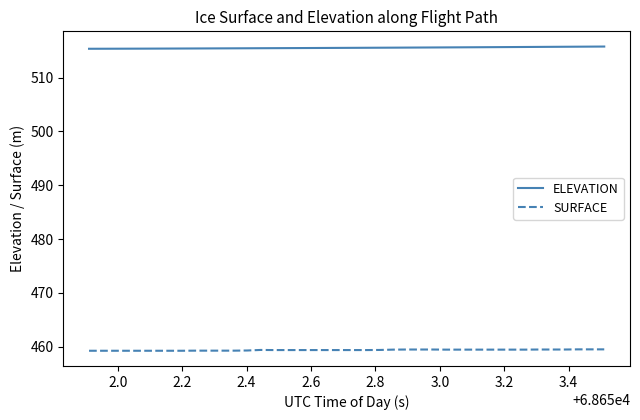

True or false: SURFACE and ELEVATION intersect in this chart.

False